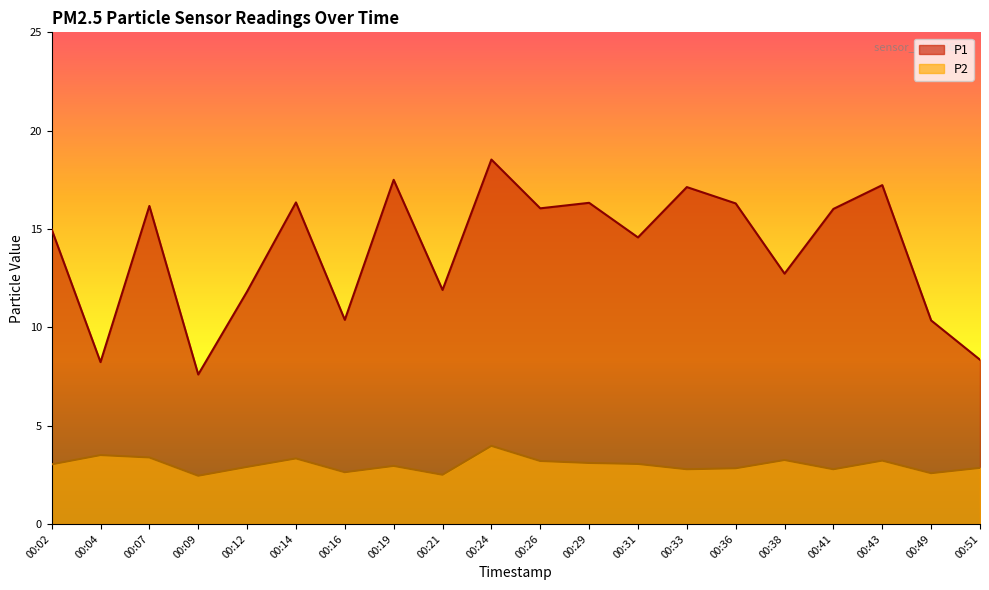

How many data points does each series have?

20